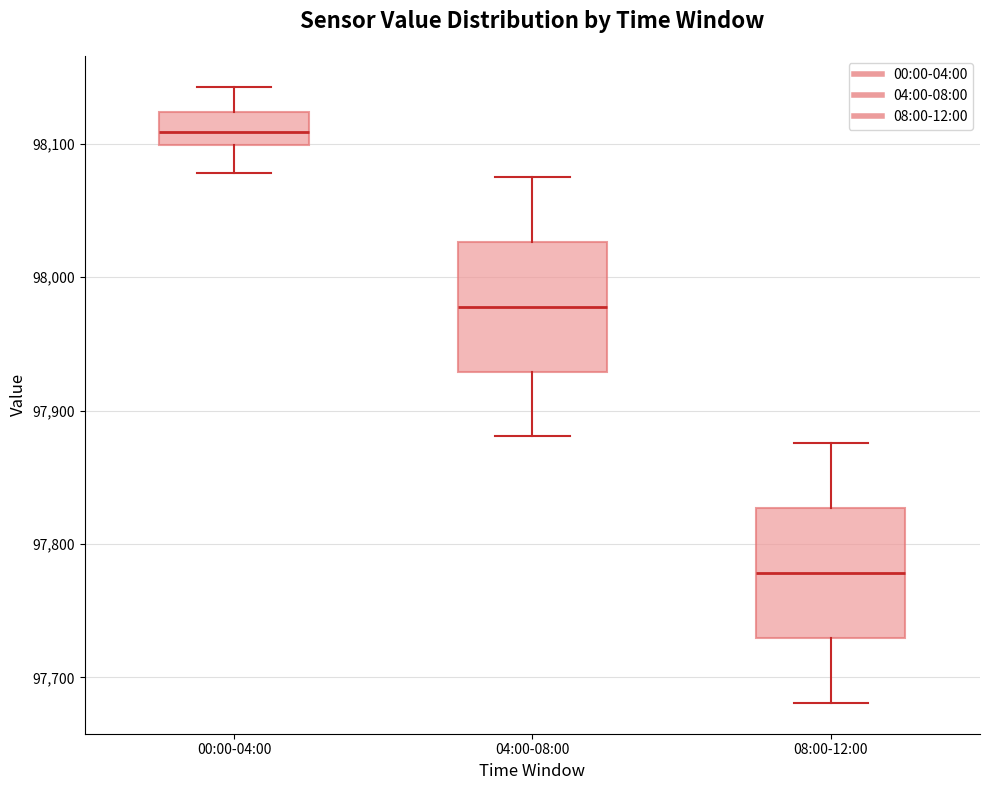

Where does the upper whisker of the box for 08:00-12:00 end on the y-axis? The values are not printed on the chart, so give them approximately, as read against the axis.

97880